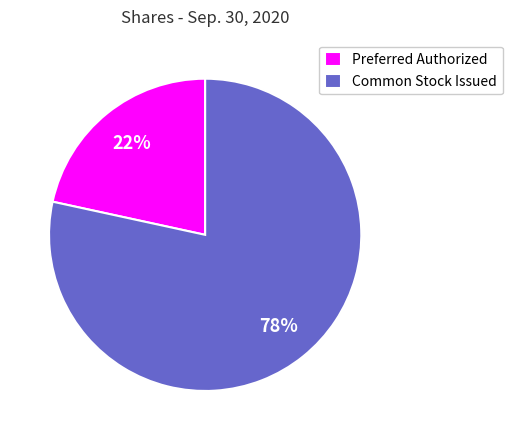

Which has a higher value, Preferred Authorized or Common Stock Issued?

Common Stock Issued